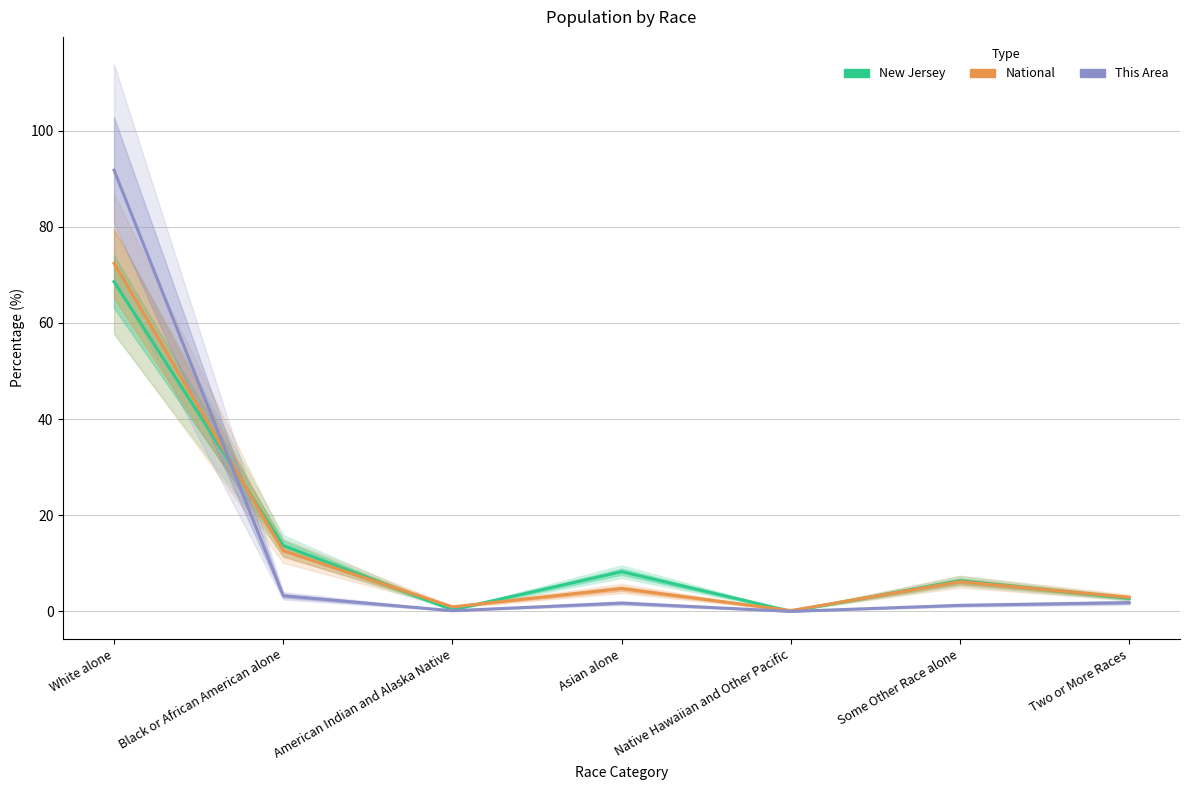

At how many categories does at least one series exceed 57?

1